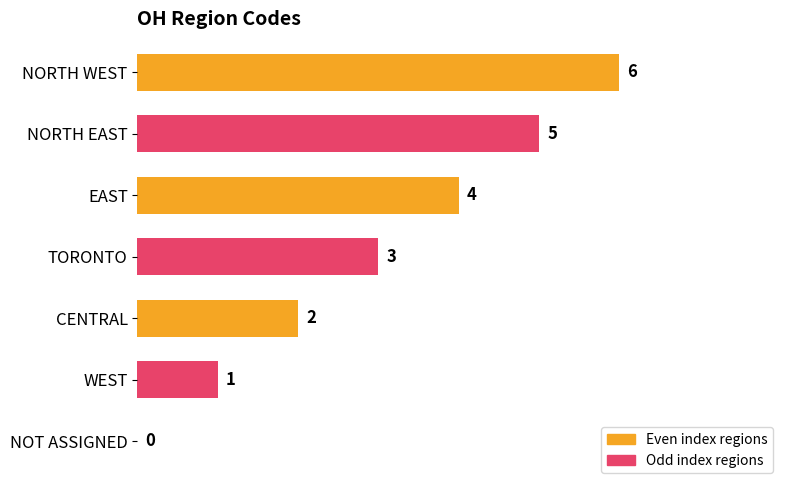

The chart shows a value of 8 at NORTH EAST. True or false?

False